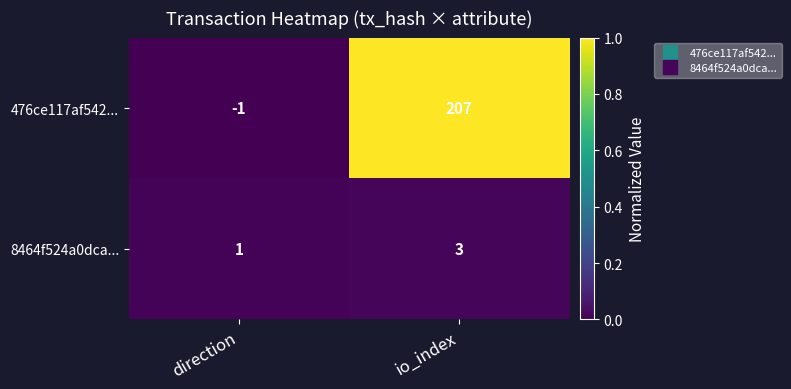

List the series in order of their overall mean, lowest first.

8464f524a0dca..., 476ce117af542...